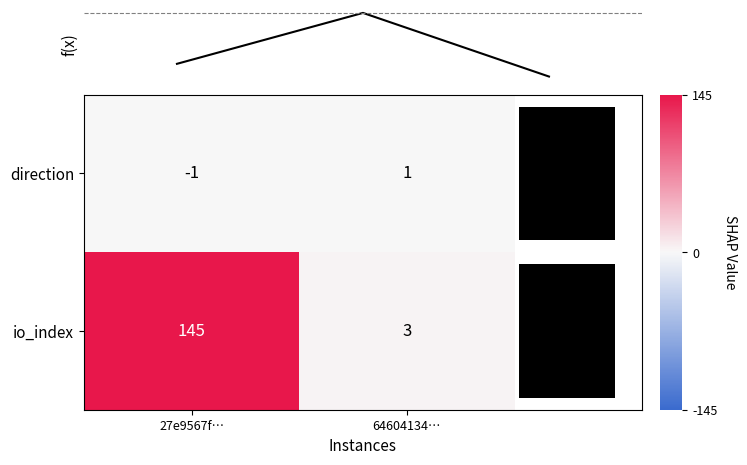

What is the difference between the highest and lowest values at 0?

2